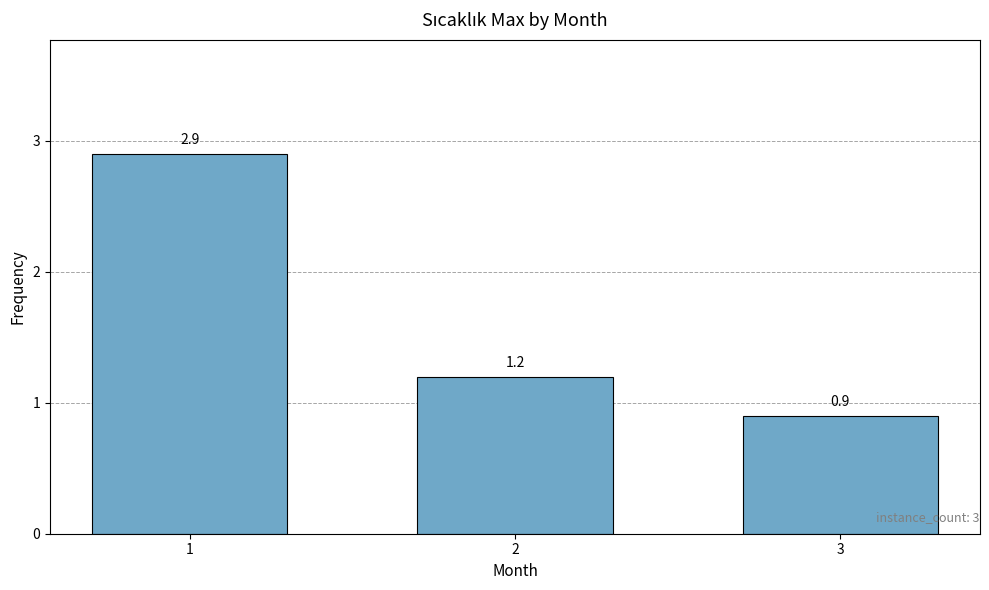

Reading right to left, what are all the values shown in this chart?

0.9	1.2	2.9